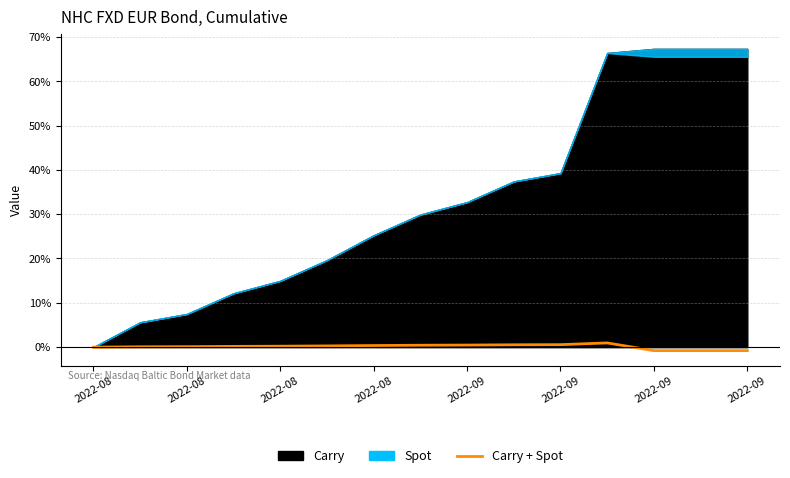

What is the label of the 2nd point from the left?

2022-08